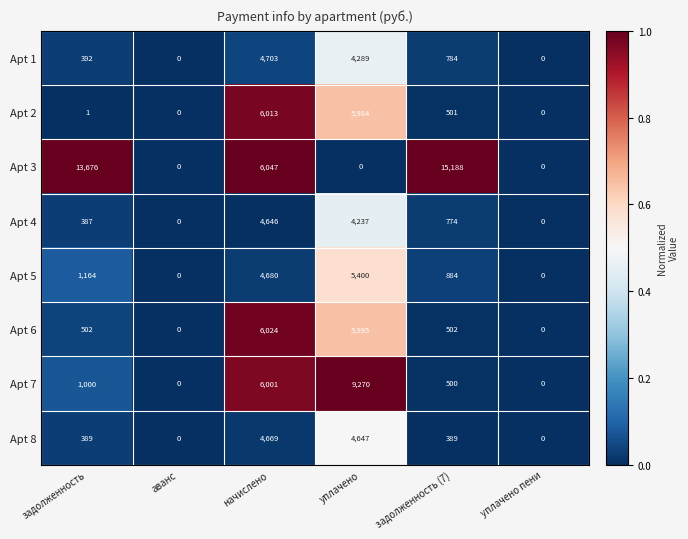

At задолженность (7), list the series in order from largest to smallest.

Apt 3, Apt 5, Apt 1, Apt 4, Apt 6, Apt 2, Apt 7, Apt 8